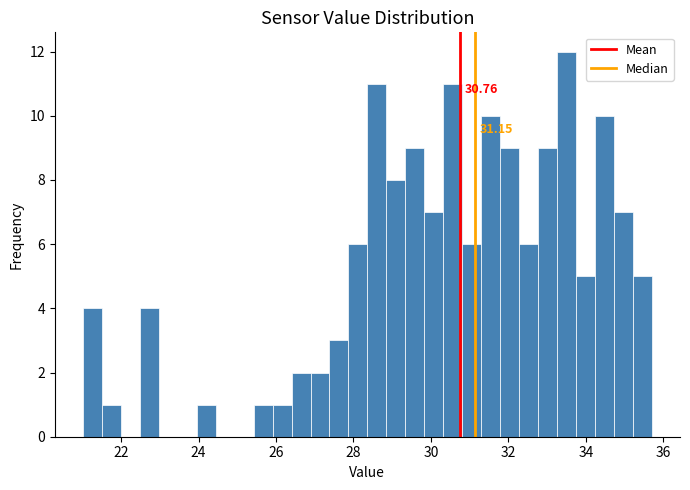

Read against the x-axis, roughly where is the centre of the tallest bar?

33.4